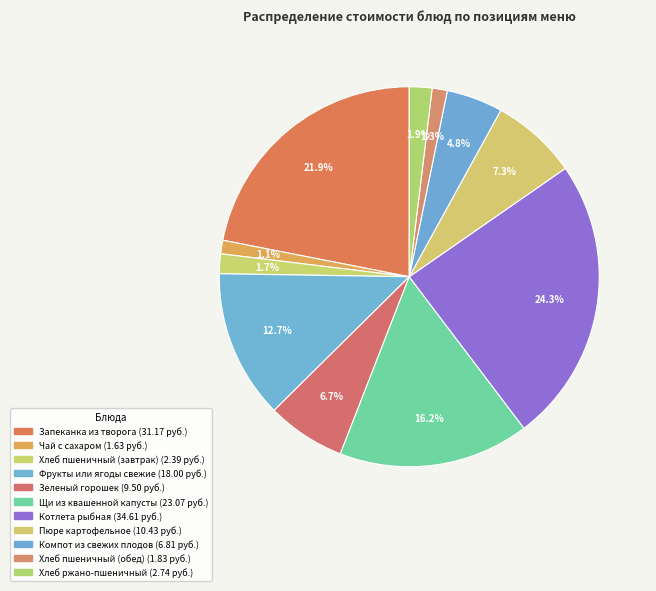

Count the number of slices in the pie.

11